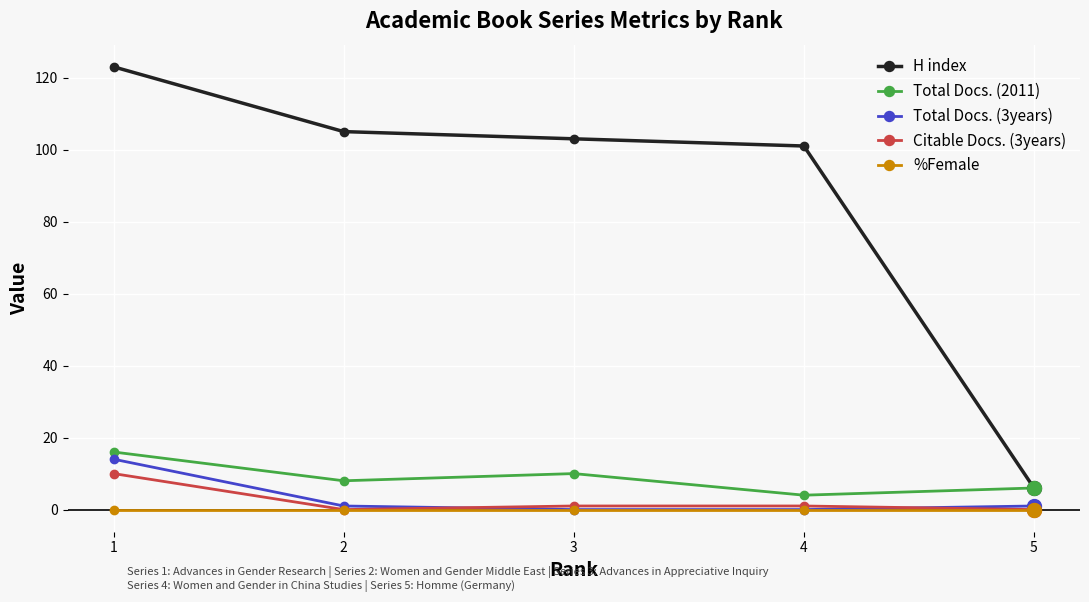

True or false: Citable Docs. (3years) has more than 1 points higher than both neighbors.

False